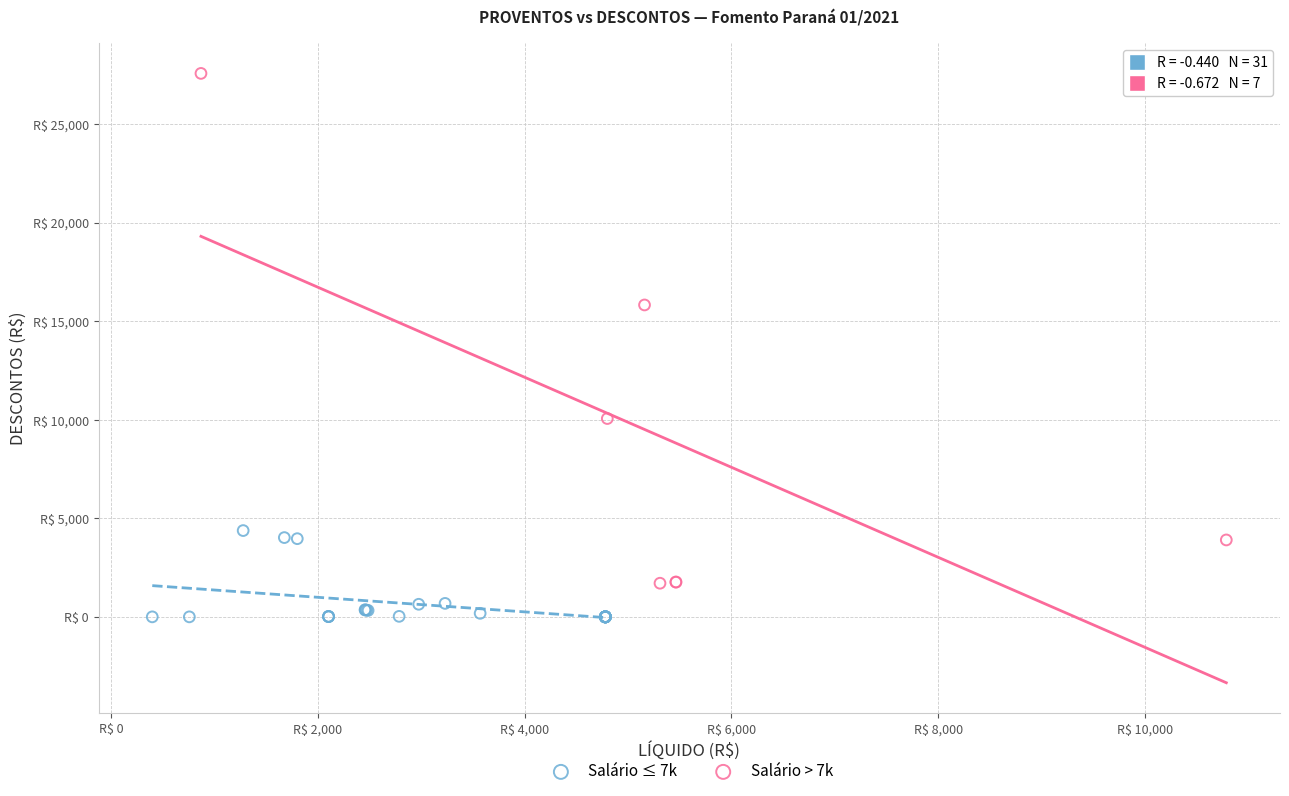

What are all the series names shown in the legend?

Salário ≤ 7k, Salário > 7k